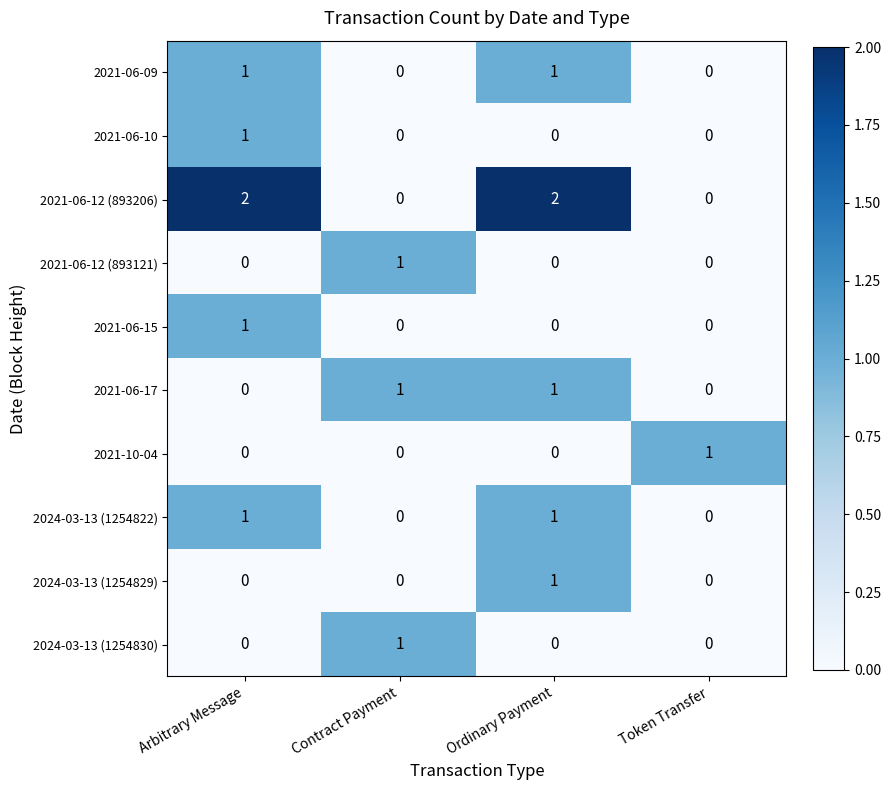

True or false: 2021-06-10 has a value of 0 at Ordinary Payment.

True